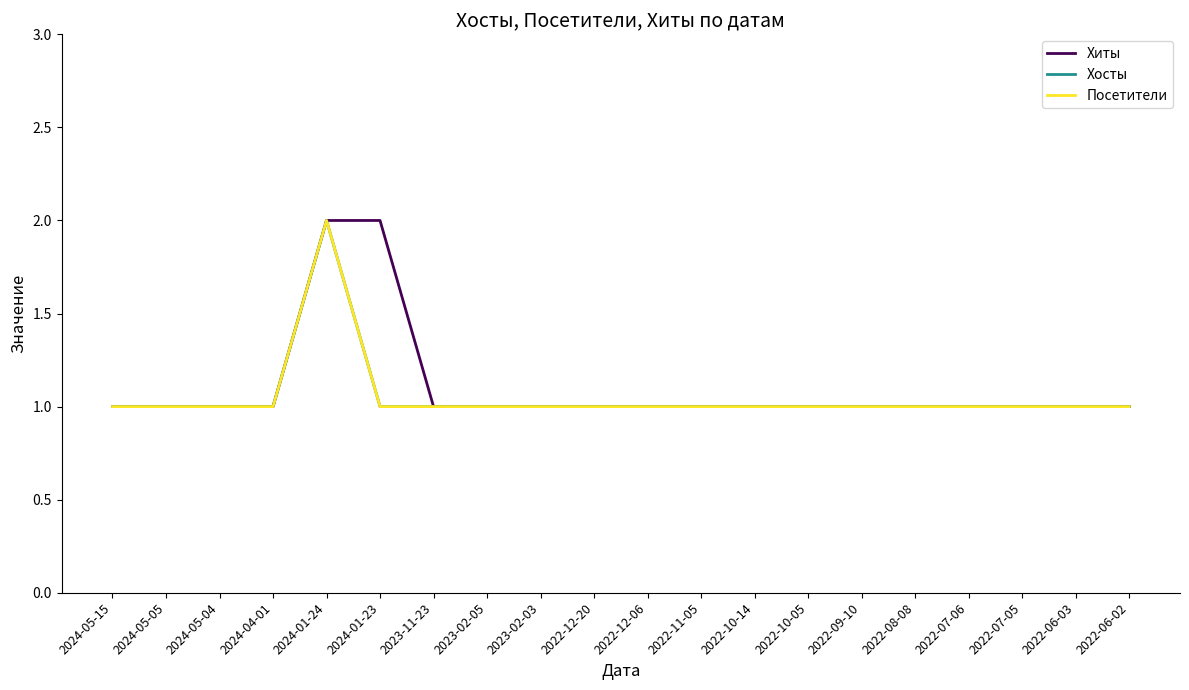

What is the label of the 9th point from the right?

2022-11-05